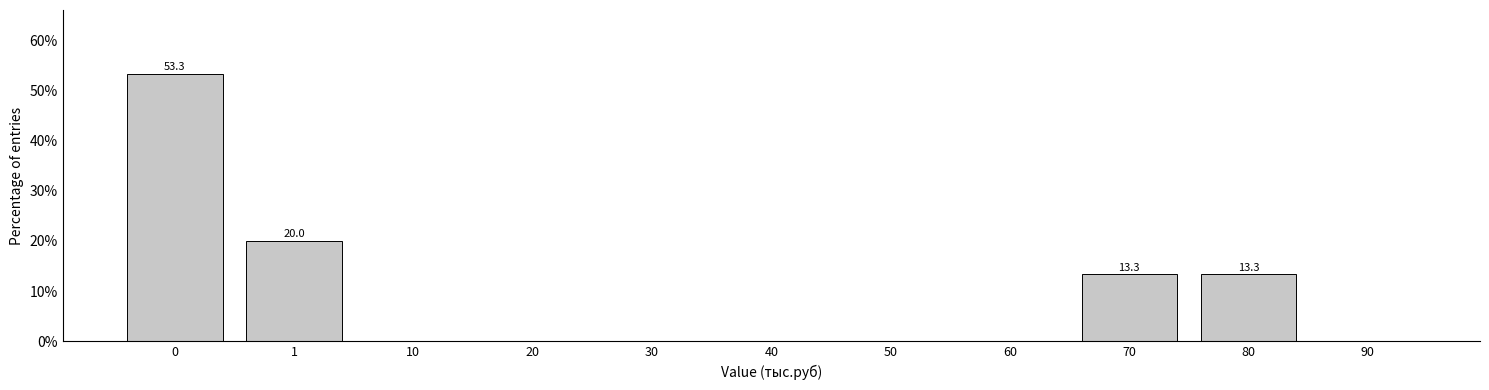

Reading left to right, what are all the values shown in this chart?

0=53.3	1=20.0	10=0.0	20=0.0	30=0.0	40=0.0	50=0.0	60=0.0	70=13.3	80=13.3	90=0.0